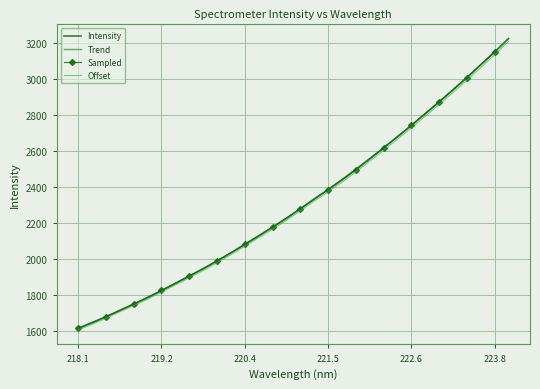

What is the smallest value displayed?

1612.0